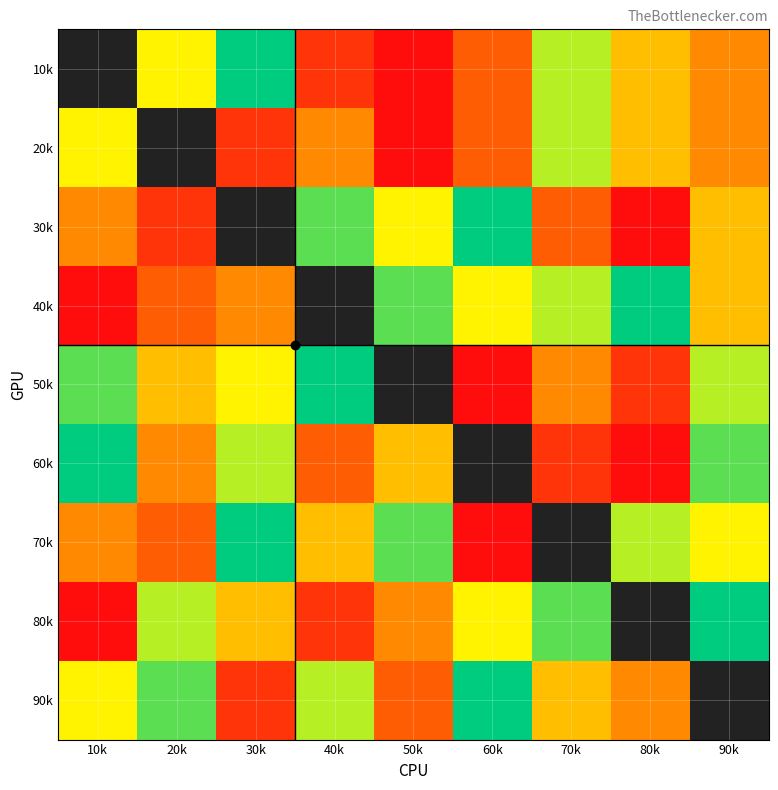

Count the 20k values in the range 3 to 7.

6